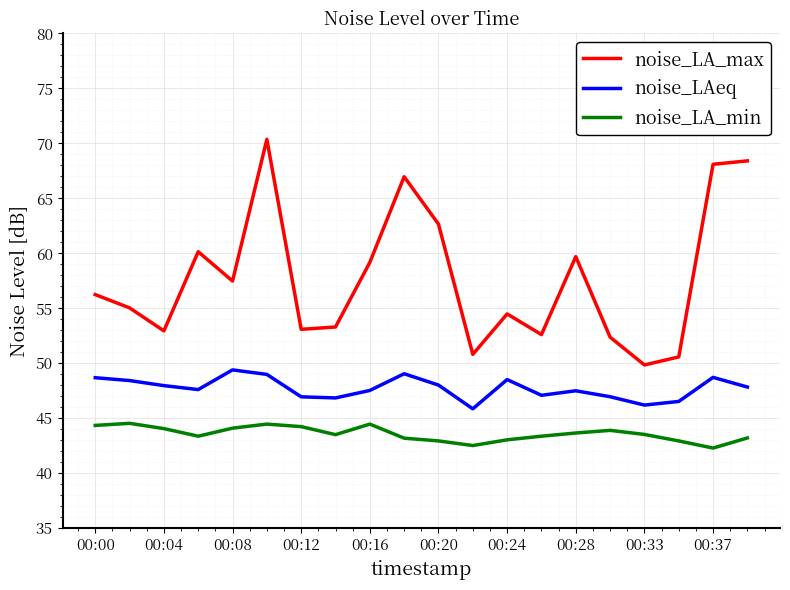

What is the lowest value of the noise_LAeq series?

45.9